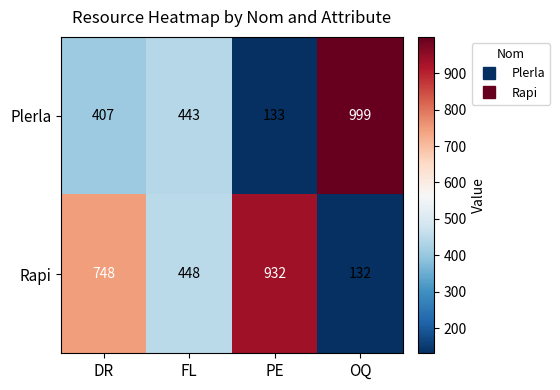

Rank the series by their maximum value, from highest to lowest.

Plerla, Rapi